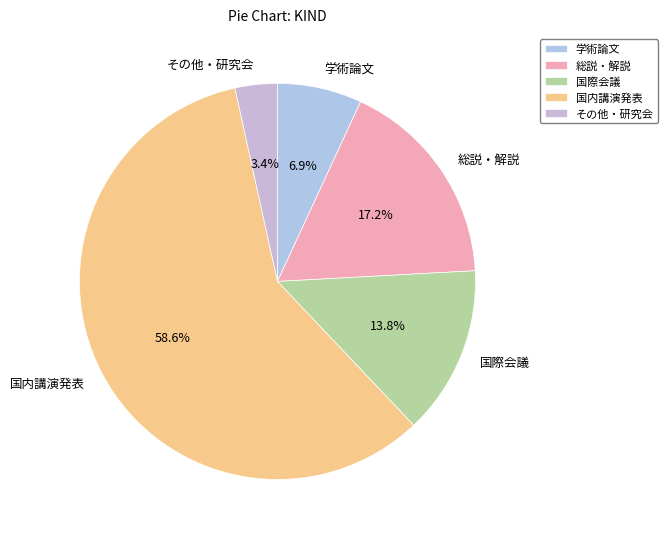

To the nearest percent, what is the average slice percentage?

20%